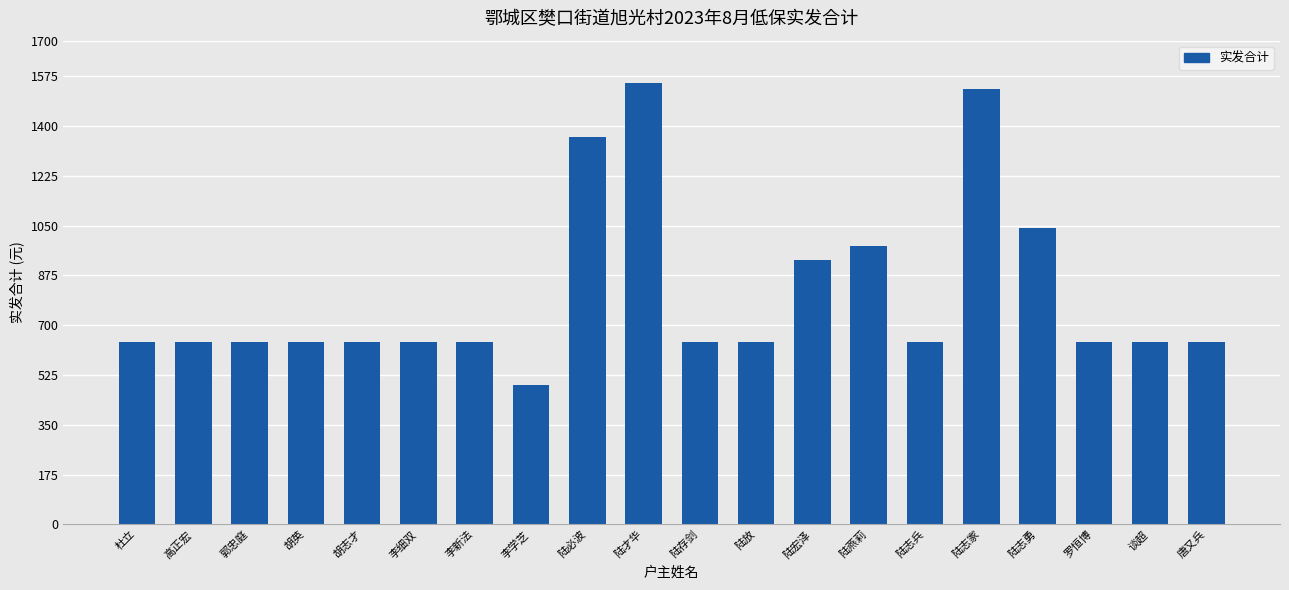

At which category does the chart reach its minimum across all series?

李学芝